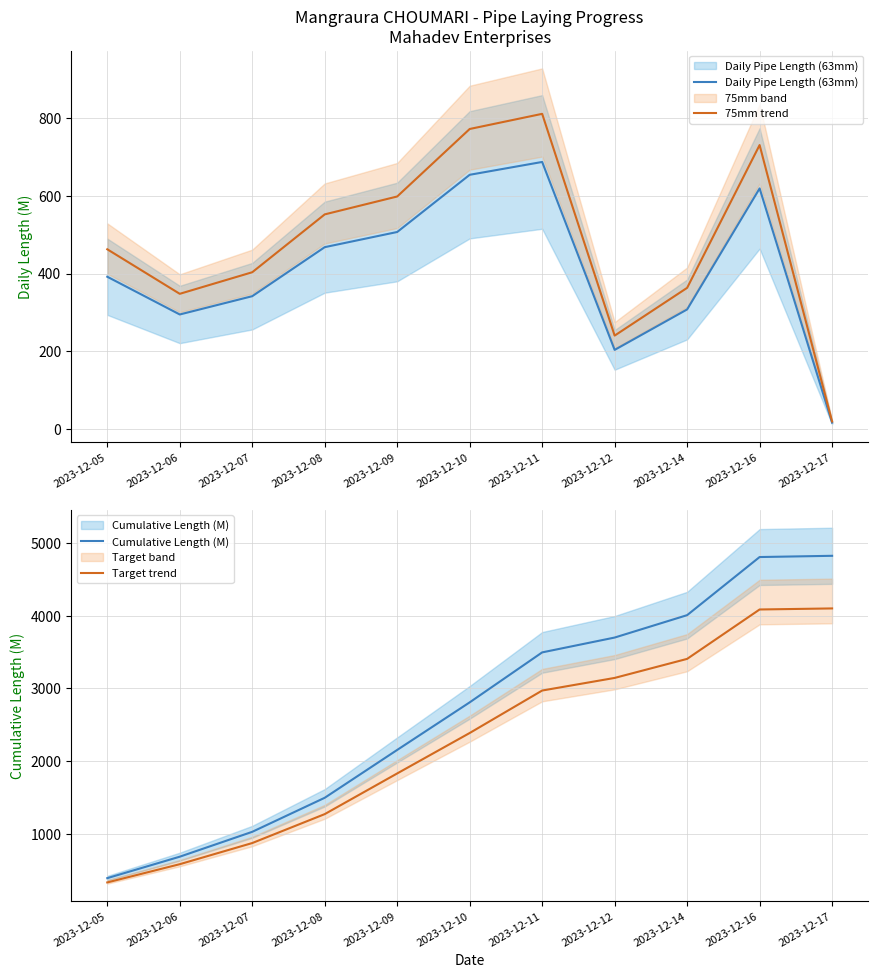

What is the difference between the Cumulative Length (M) values at 2023-12-05 and 2023-12-08?

1105.0